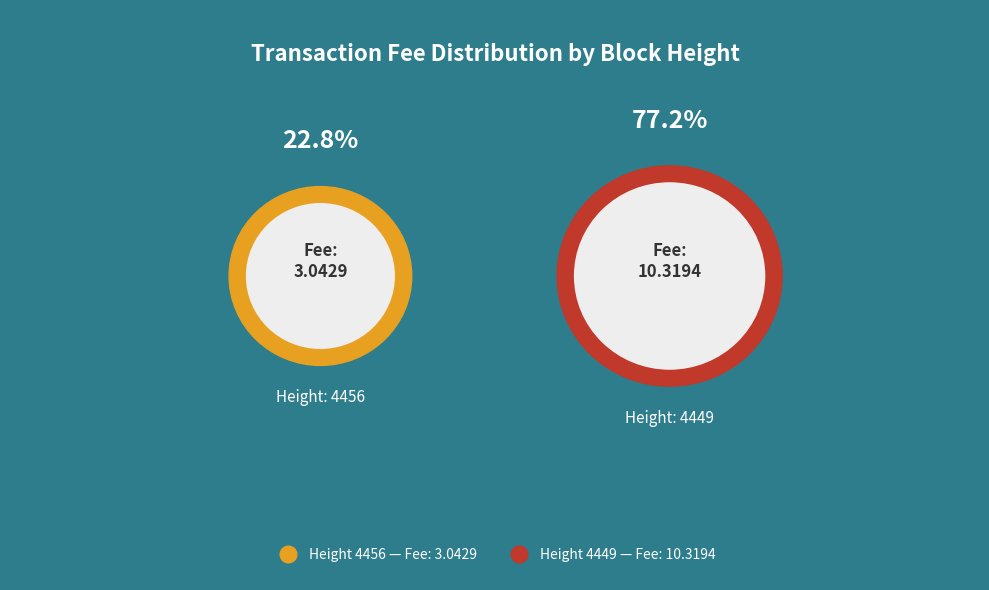

Which slice represents more than half of the pie?

4449